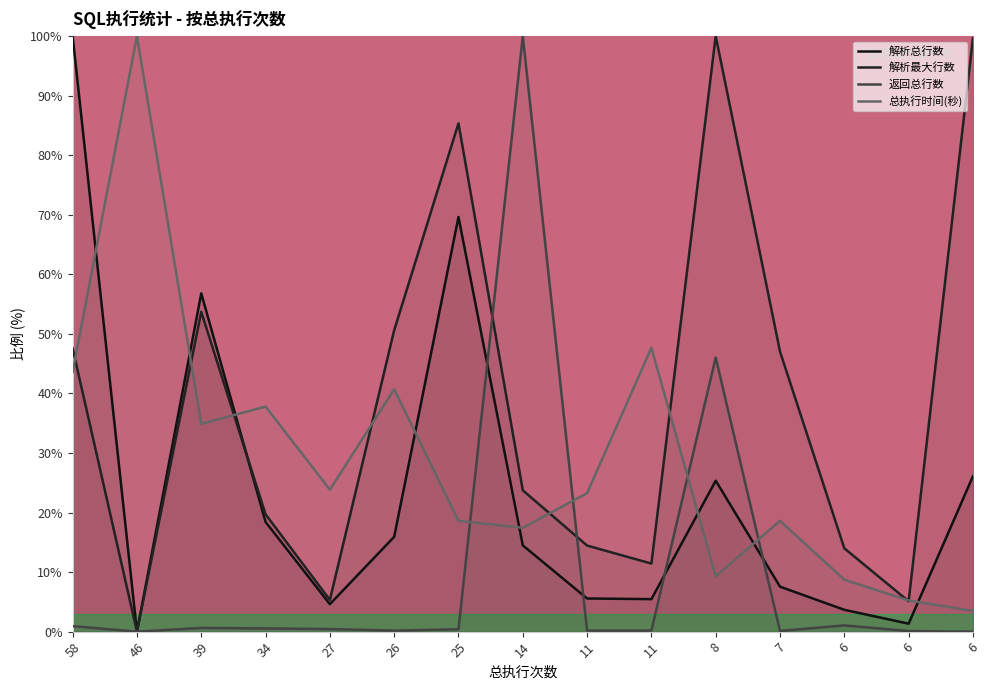

What are all the series names shown in the legend?

解析总行数, 解析最大行数, 返回总行数, 总执行时间(秒)